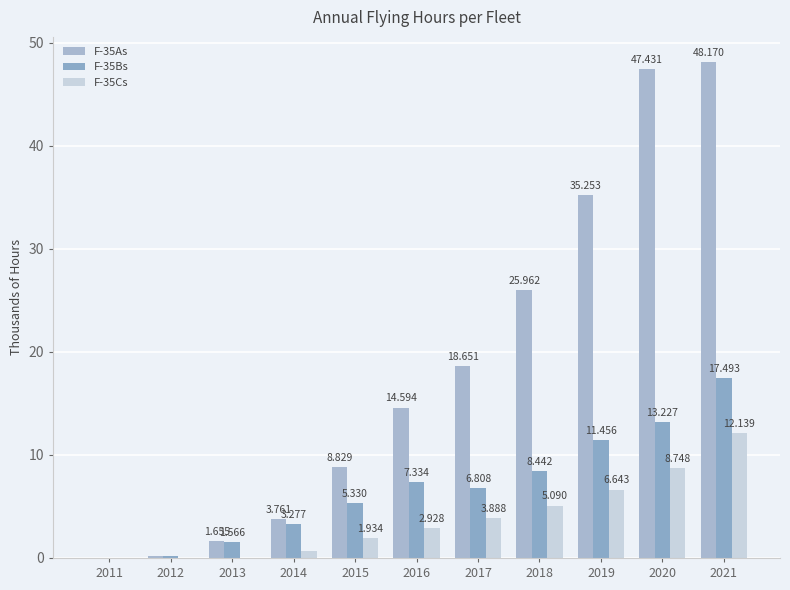

How many values in the F-35Cs series exceed 2?

6